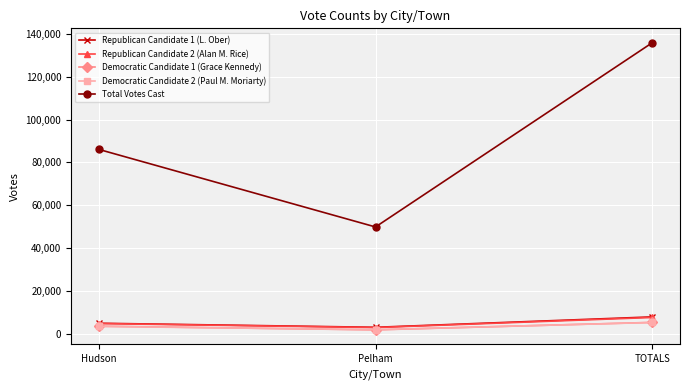

What is the total value across all series at Hudson?

102544